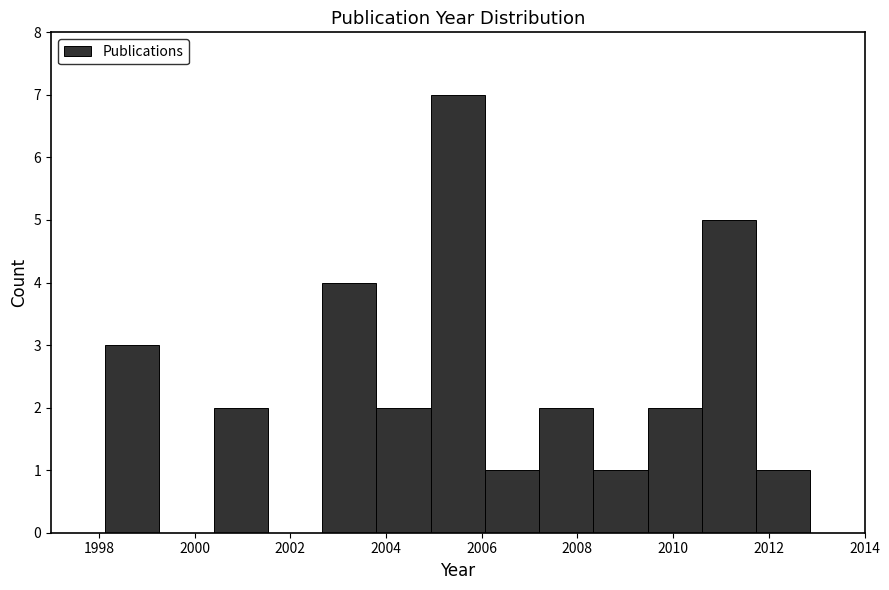

Reading left to right, list every bar in this chart as the range it spans on the x-axis followed by its height. Neither the bar edges nor the heights are printed on the chart, so give them approximately, as read against the axes.

1997.0 to 1998.2: 0
1998.2 to 1999.2: 3
1999.2 to 2000.4: 0
2000.4 to 2001.6: 2
2001.6 to 2002.6: 0
2002.6 to 2003.8: 4
2003.8 to 2005.0: 2
2005.0 to 2006.0: 7
2006.0 to 2007.2: 1
2007.2 to 2008.4: 2
2008.4 to 2009.4: 1
2009.4 to 2010.6: 2
2010.6 to 2011.8: 5
2011.8 to 2012.8: 1
2012.8 to 2014.0: 0